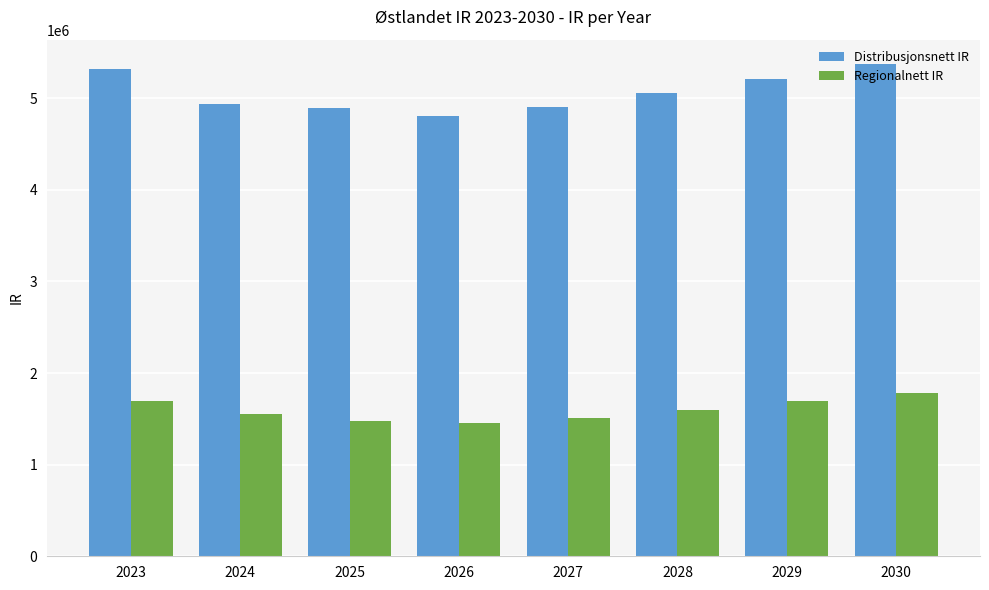

What is the highest value of the Regionalnett IR series?

1780400.3